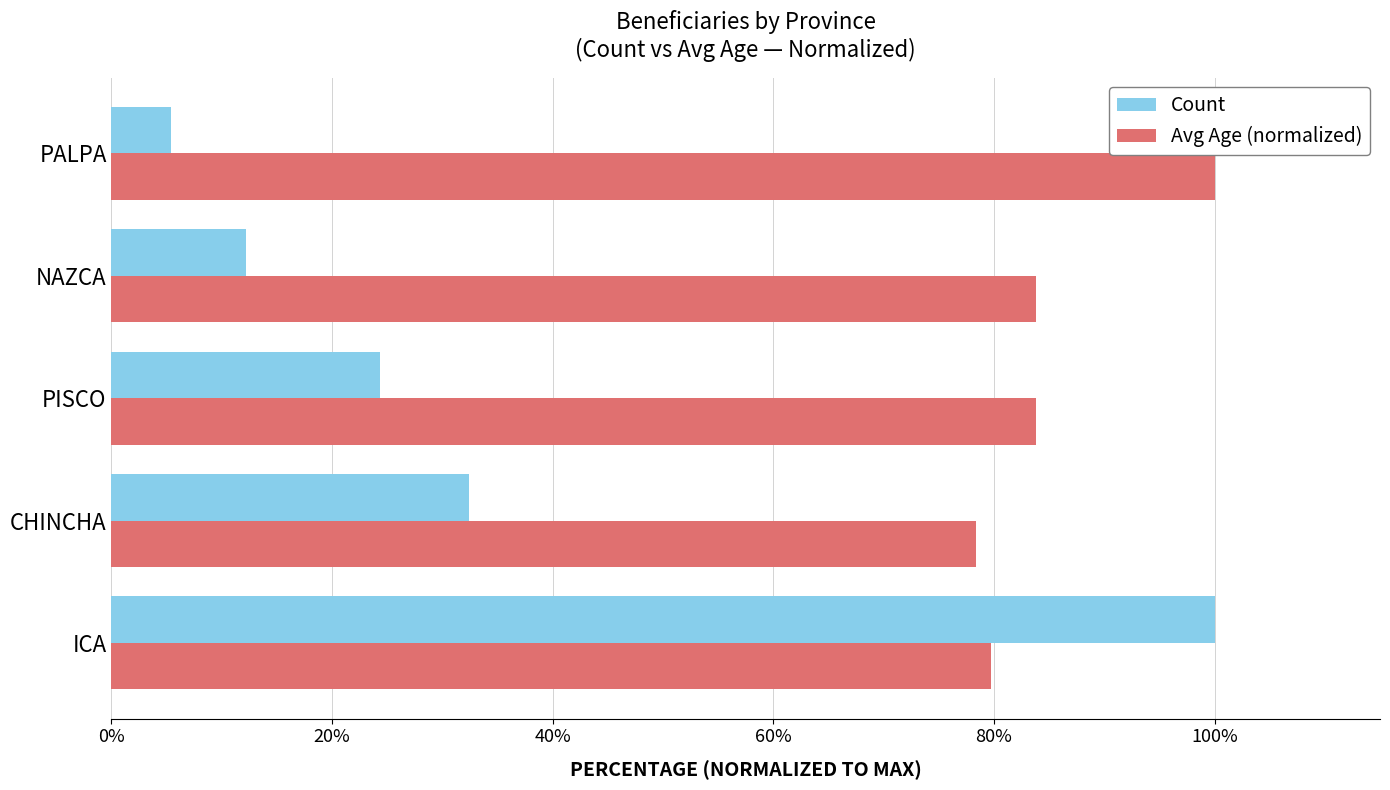

The Count series shows 5.4 at PALPA. True or false?

True